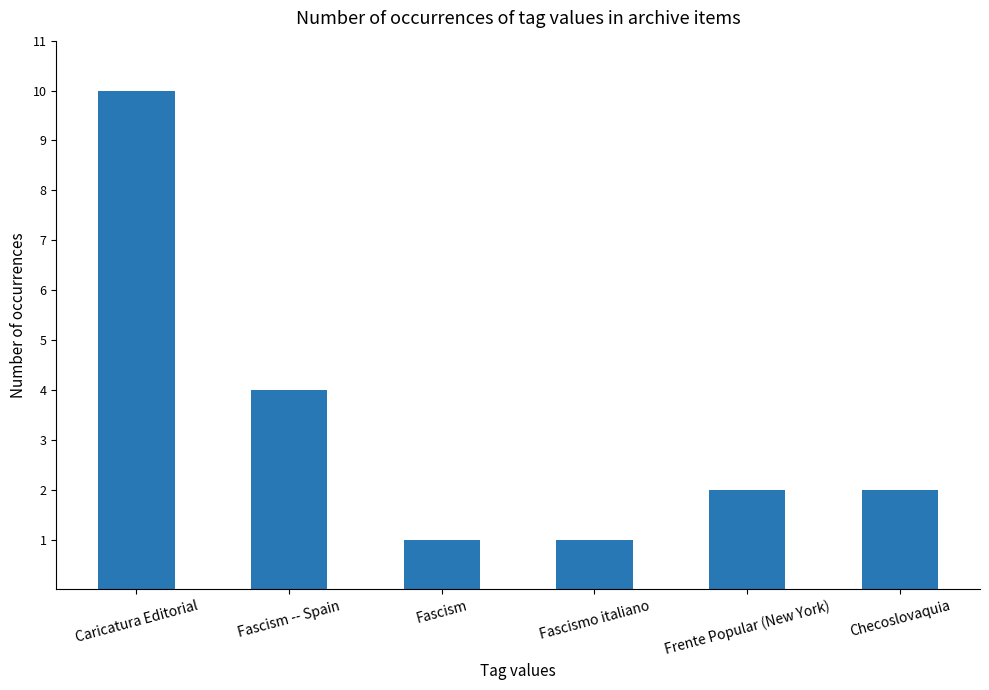

What is the smallest value displayed?

1